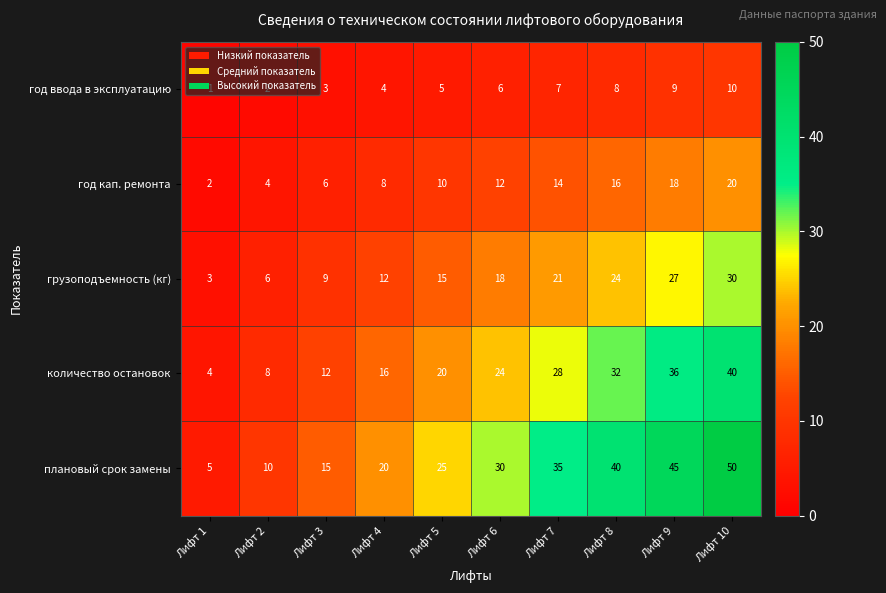

What is the spread (max minus min) of values at Лифт 7?

28